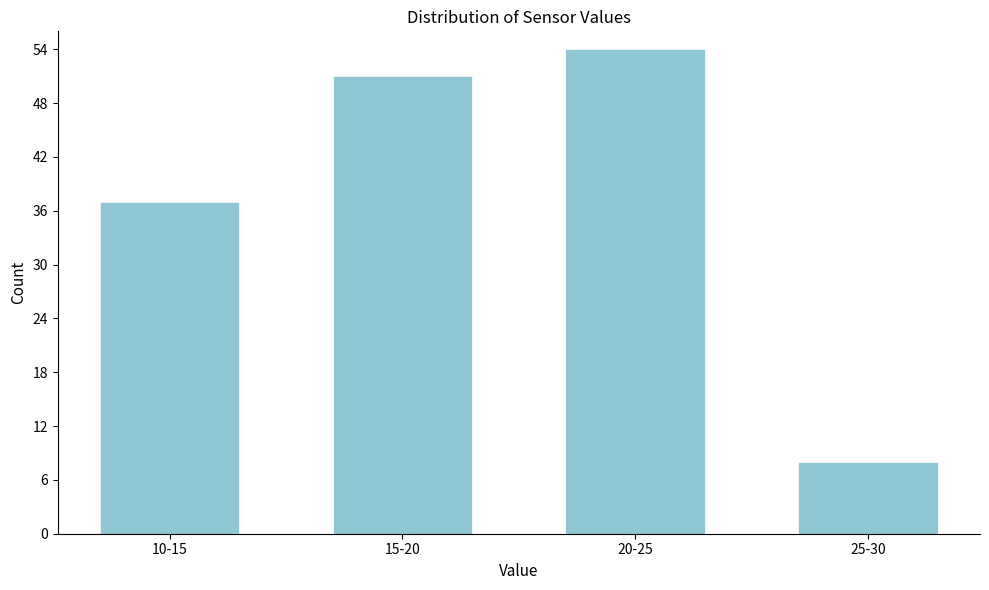

Reading left to right, transcribe all the data shown in this chart.

10-15=37	15-20=51	20-25=54	25-30=8